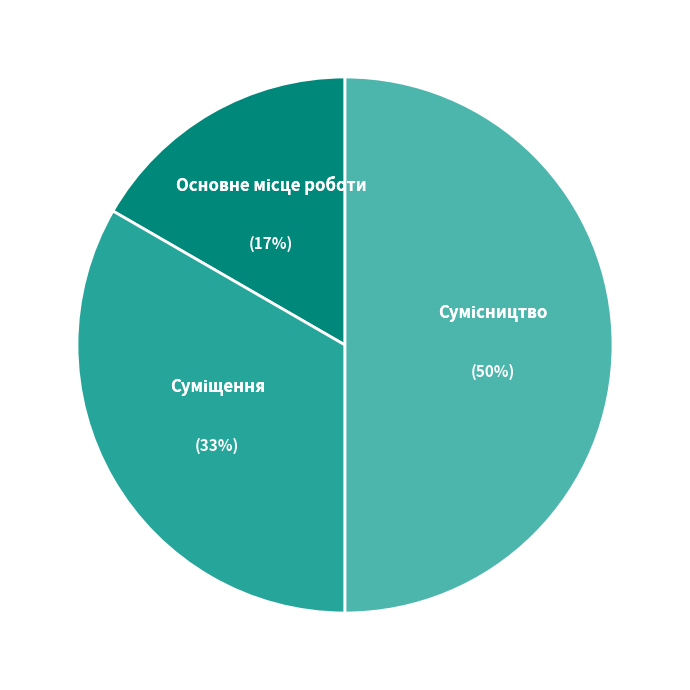

To the nearest percent, what is the average slice percentage?

33%